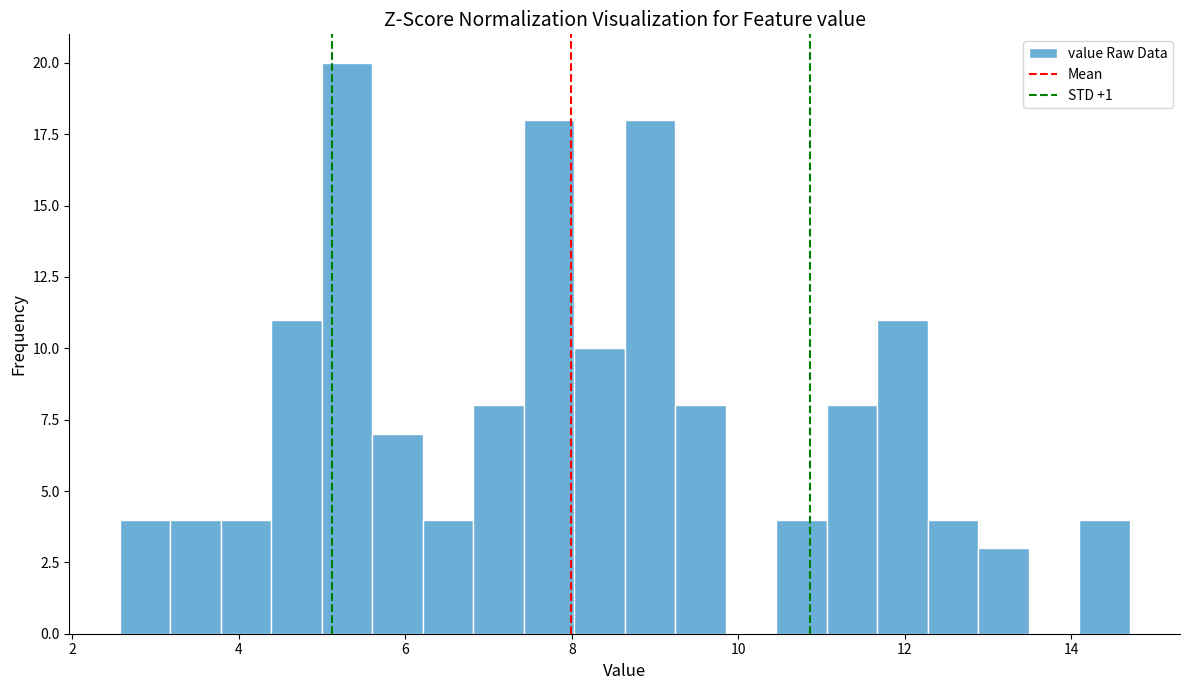

Around what value on the x-axis is the tallest bar? Give the approximate position of its centre, as read against the axis.

5.2